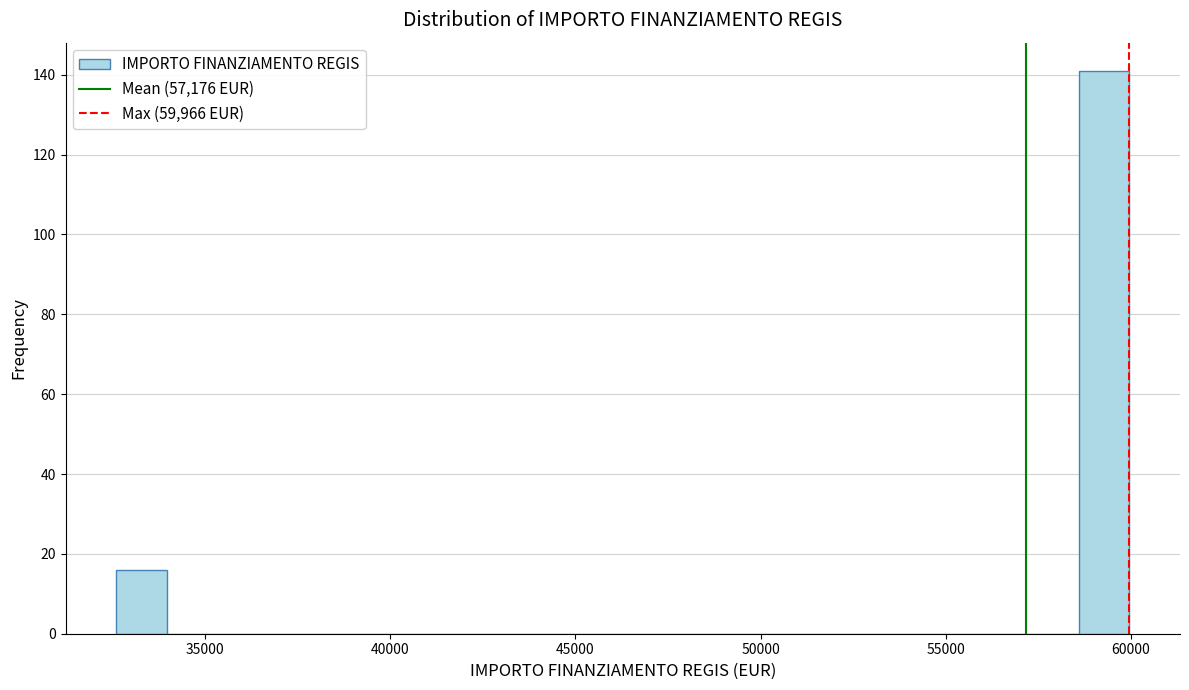

Read against the x-axis, roughly where is the centre of the tallest bar?

59500